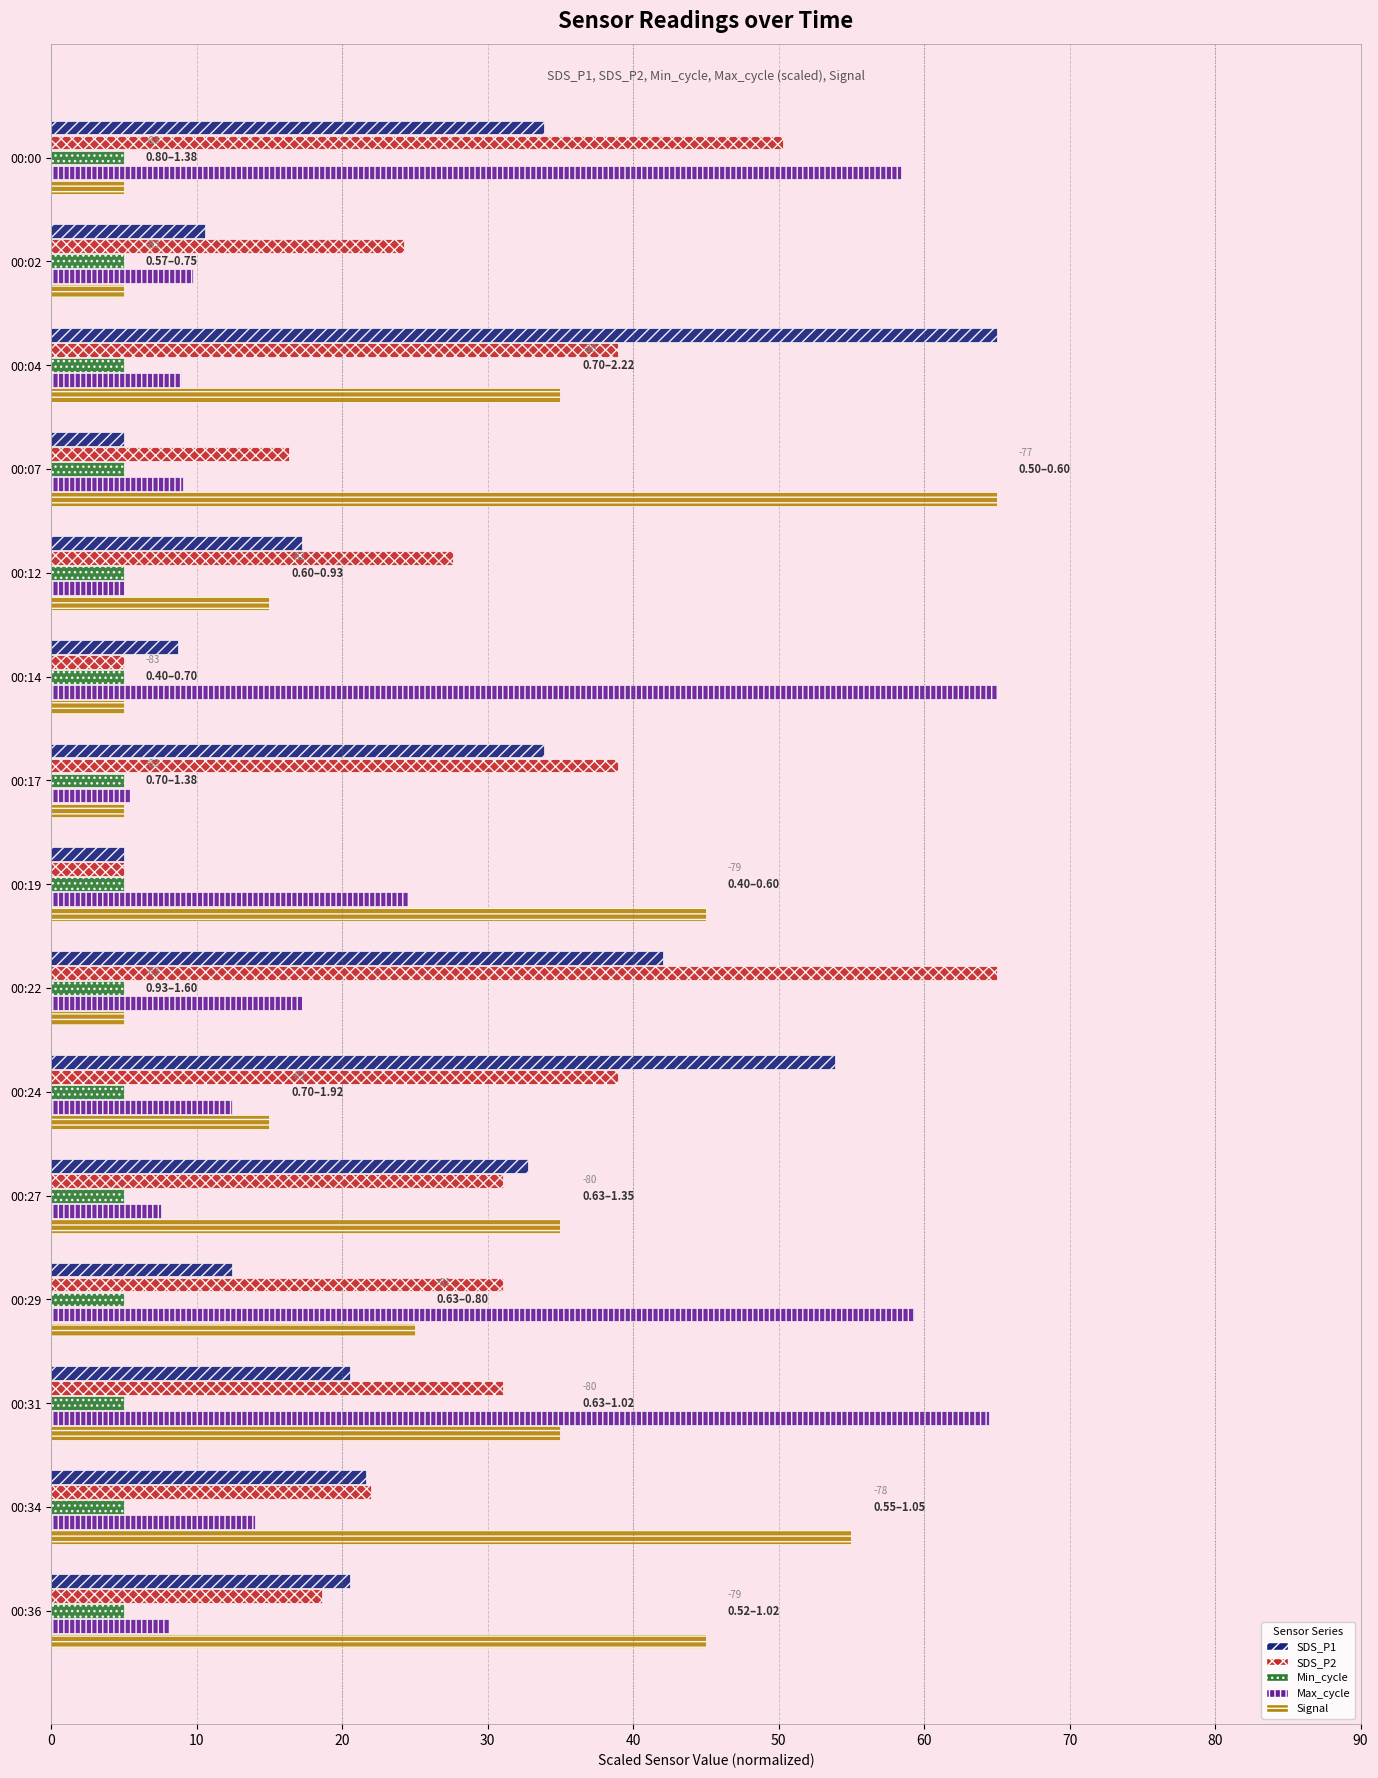

What are all the series names shown in the legend?

SDS_P1, SDS_P2, Min_cycle, Max_cycle, Signal